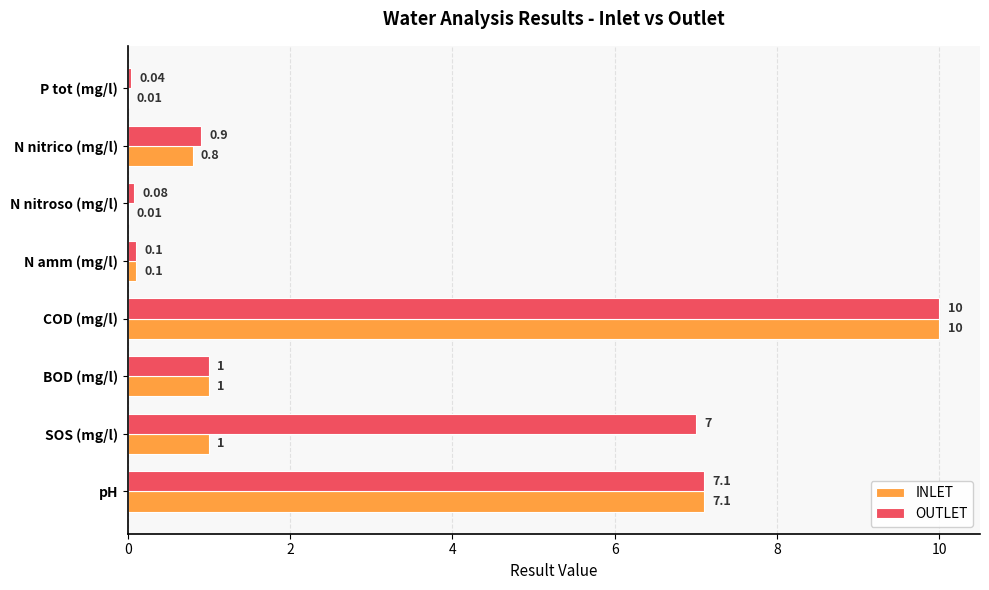

Which category has the highest value in the OUTLET series?

COD (mg/l)